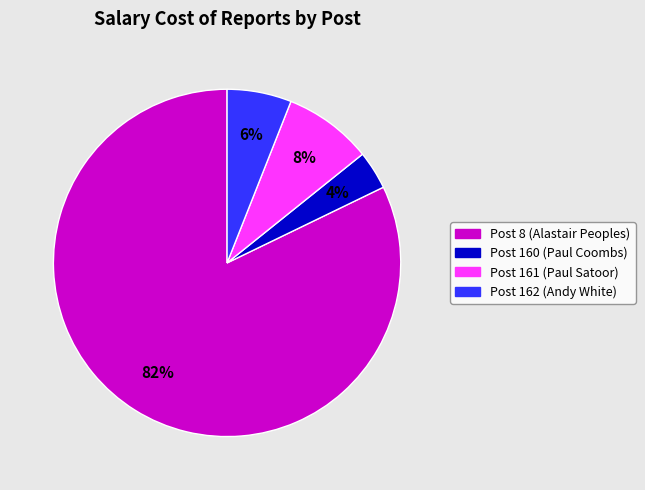

To the nearest percent, what is the difference between the Post 161 (Paul Satoor) and Post 8 (Alastair Peoples) slice percentages?

74%